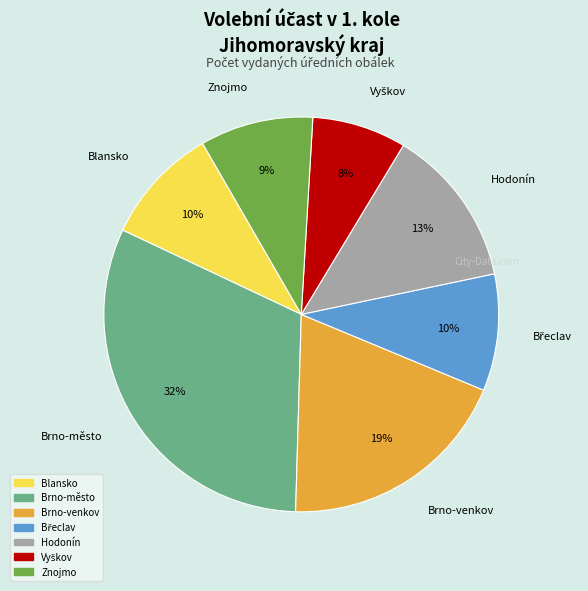

Is the sum of Znojmo and Brno-venkov greater than half?

No